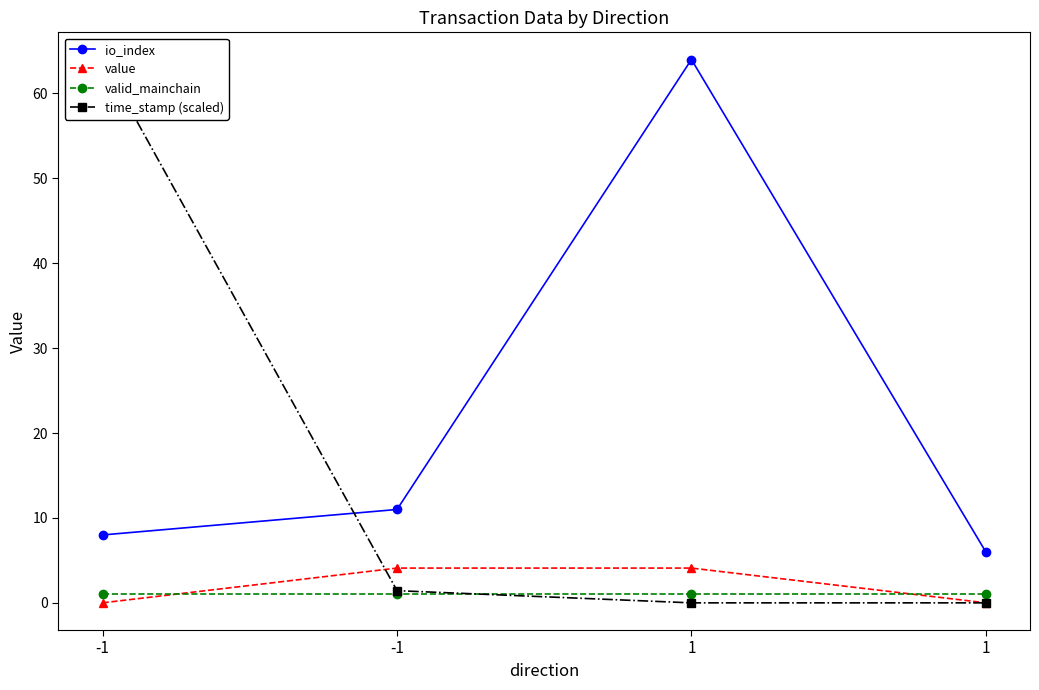

How many lines are shown in the chart?

4